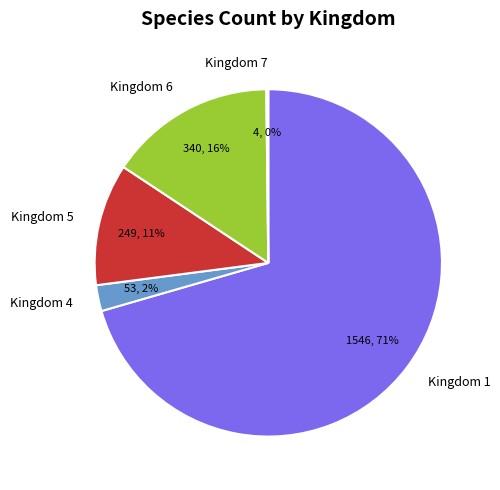

Is there a majority slice in this chart?

Yes